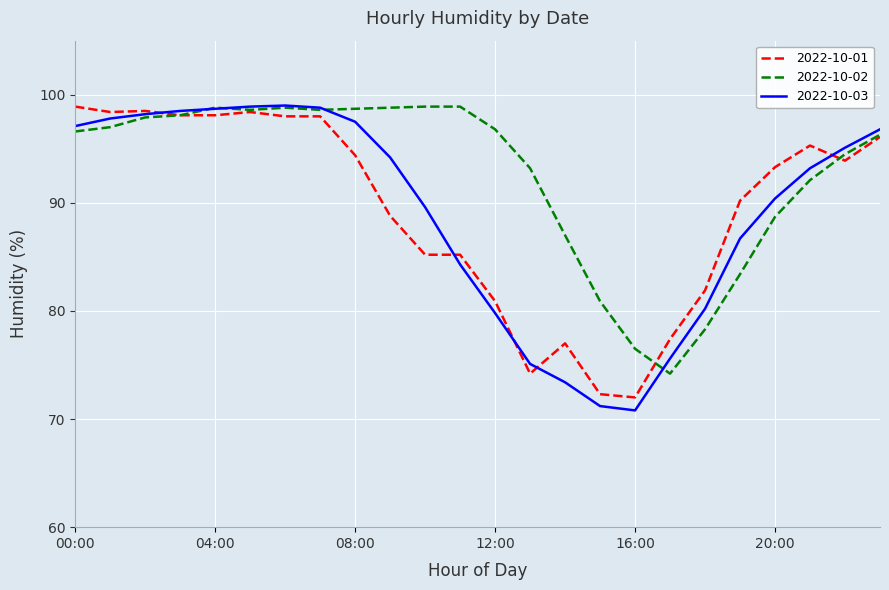

Which series has the widest spread of values?

2022-10-03